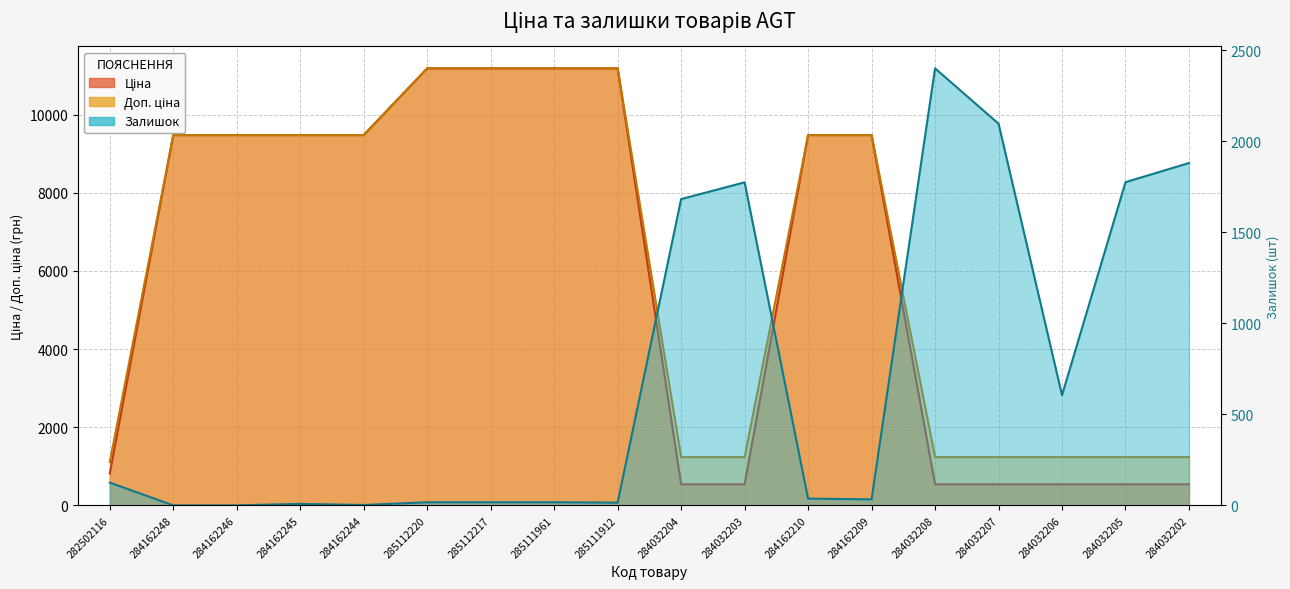

What is the sum of all Ціна values?

106224.6